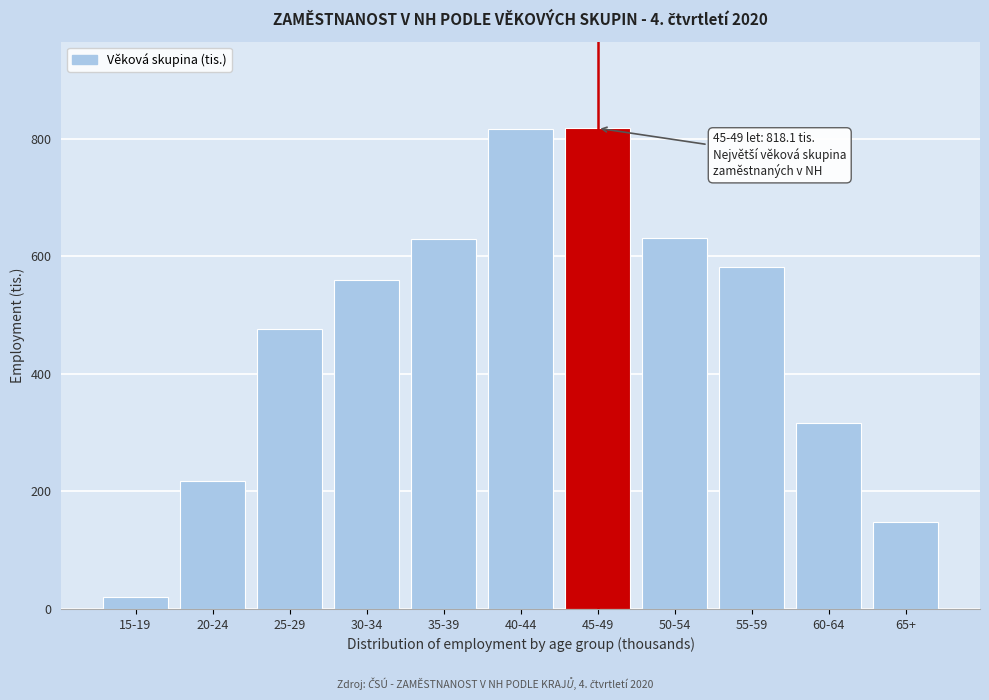

Which has a higher value, 35-39 or 20-24?

35-39